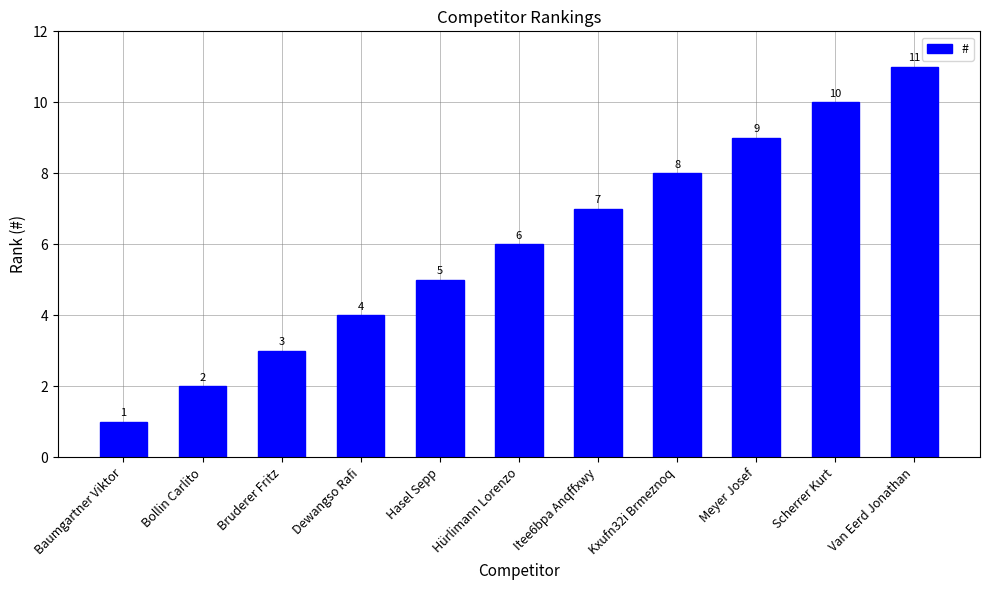

What is the average value?

6